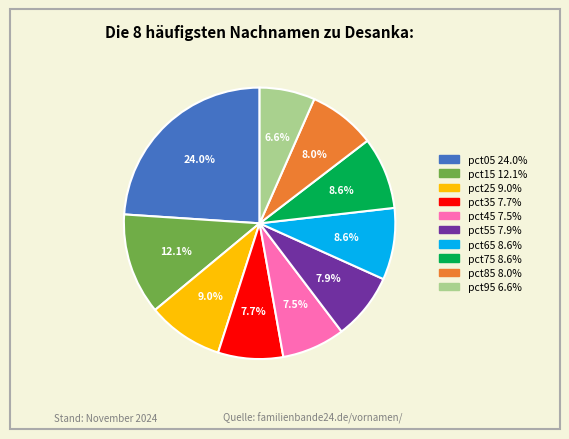

Is there any slice that represents more than half of the pie?

No